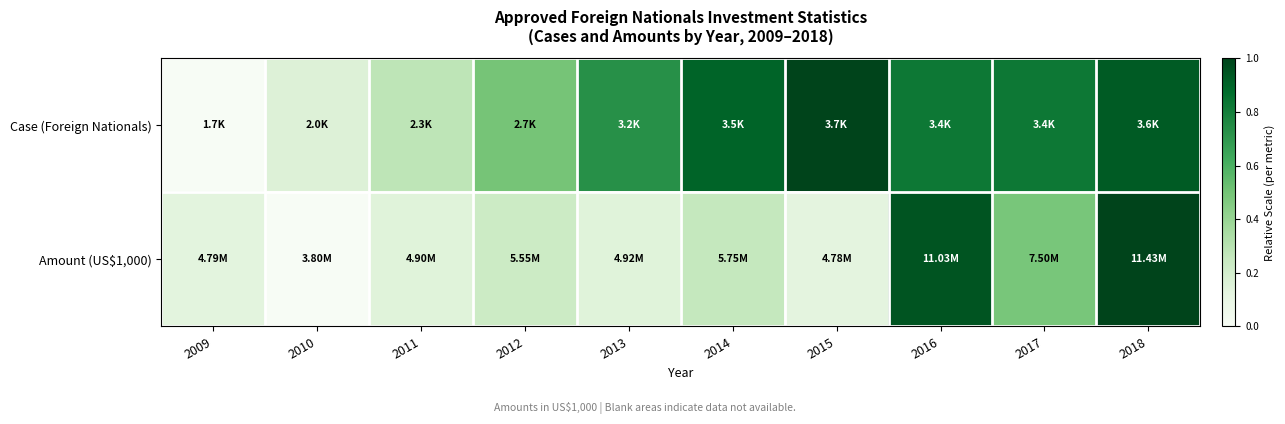

At which category does the chart reach its peak across all series?

2018